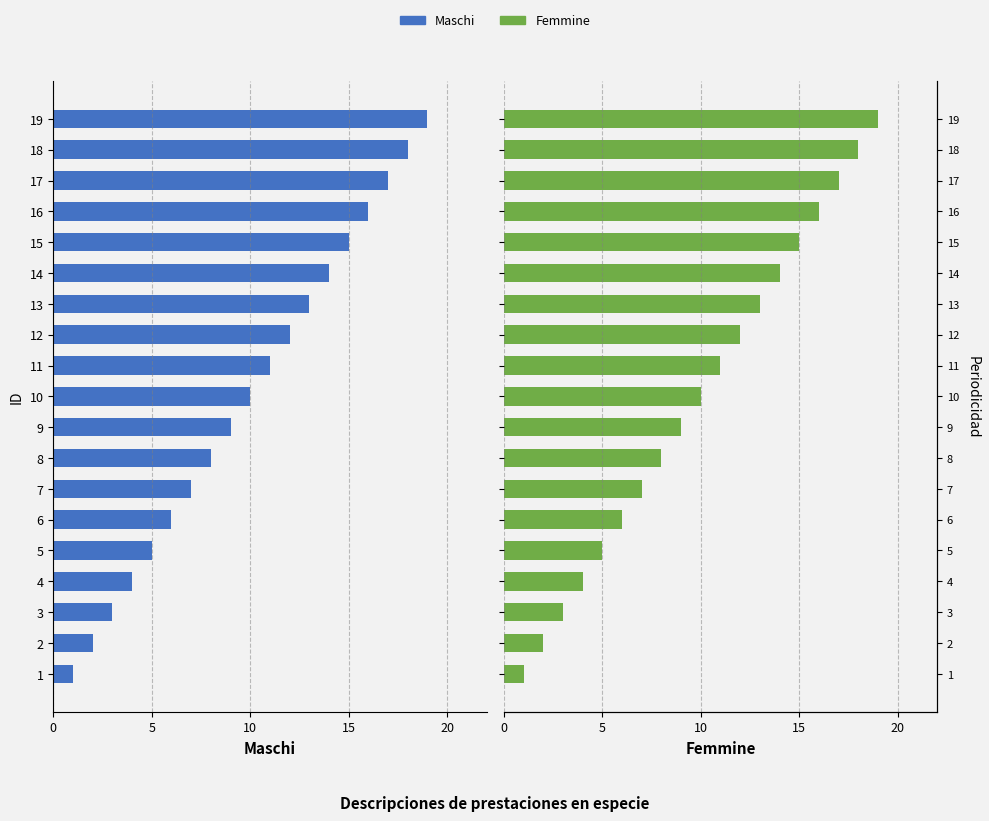

Which series has the largest total across all categories?

Femmine